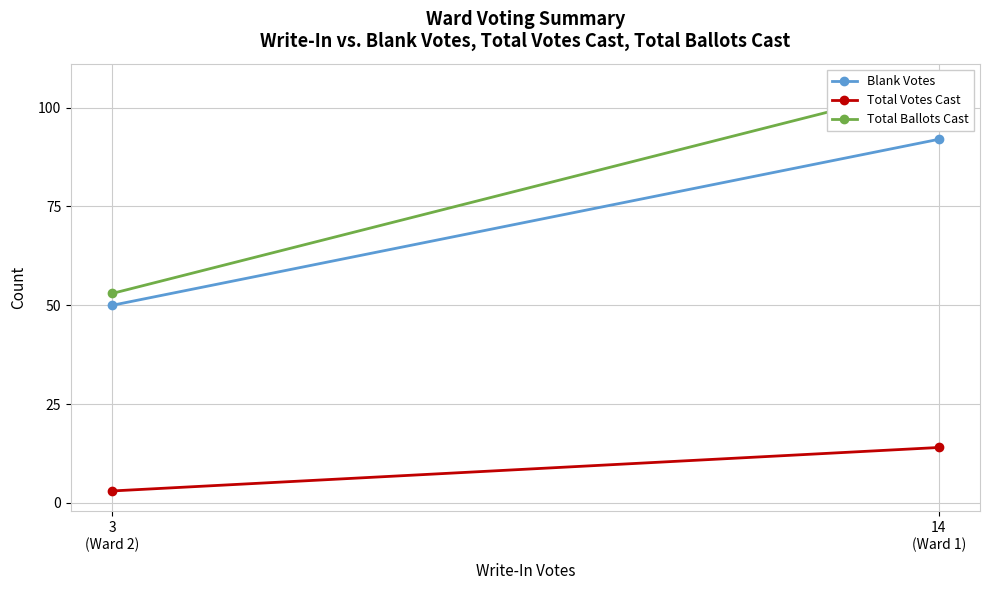

What is the total value across all series at 14
(Ward 1)?

212